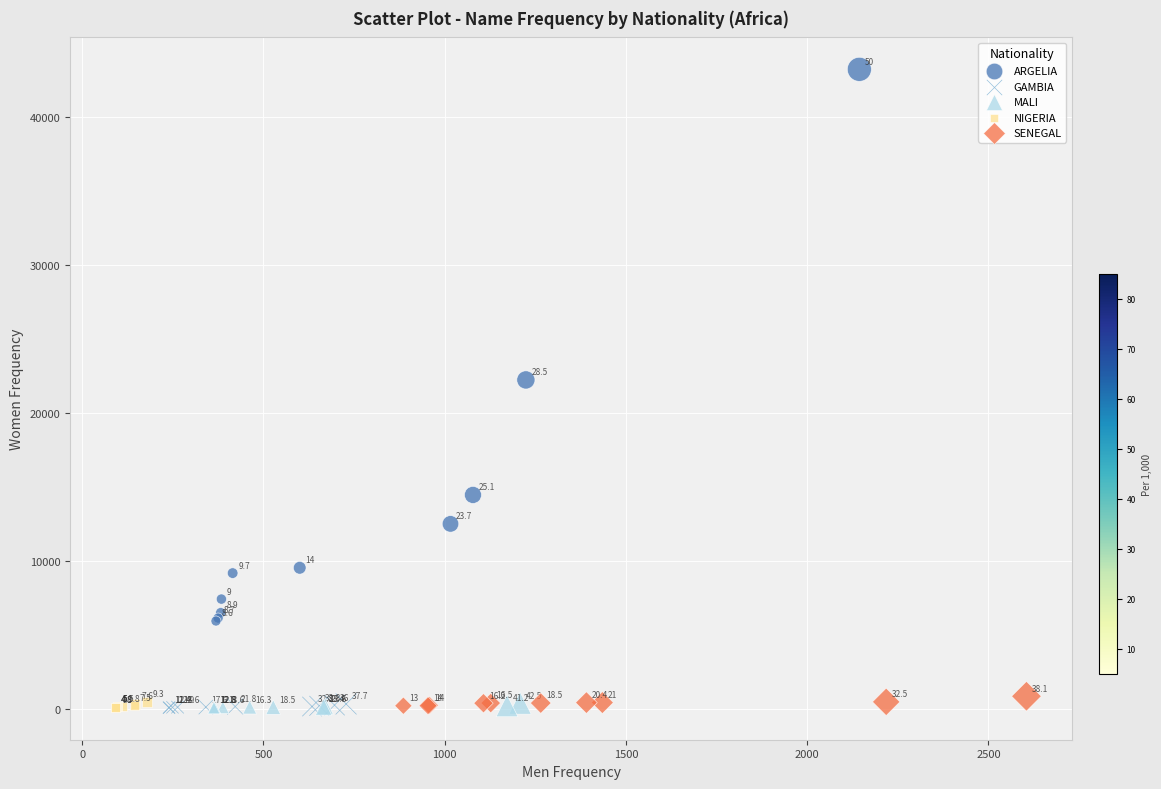

Which series reaches the minimum Y coordinate?

MALI